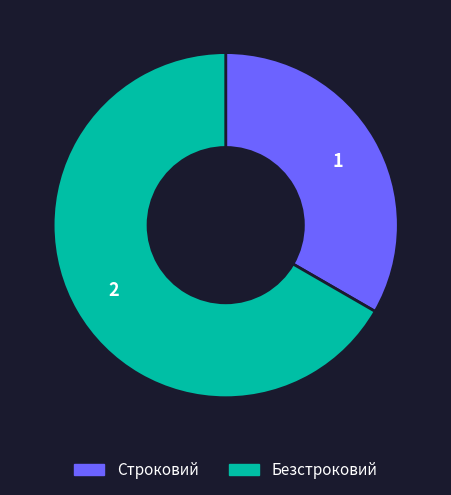

Does Строковий account for over 50% of the chart?

No